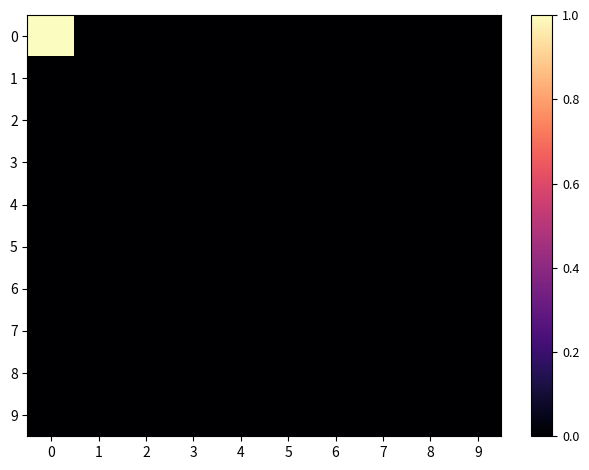

Which category has the lowest value across all series?

1